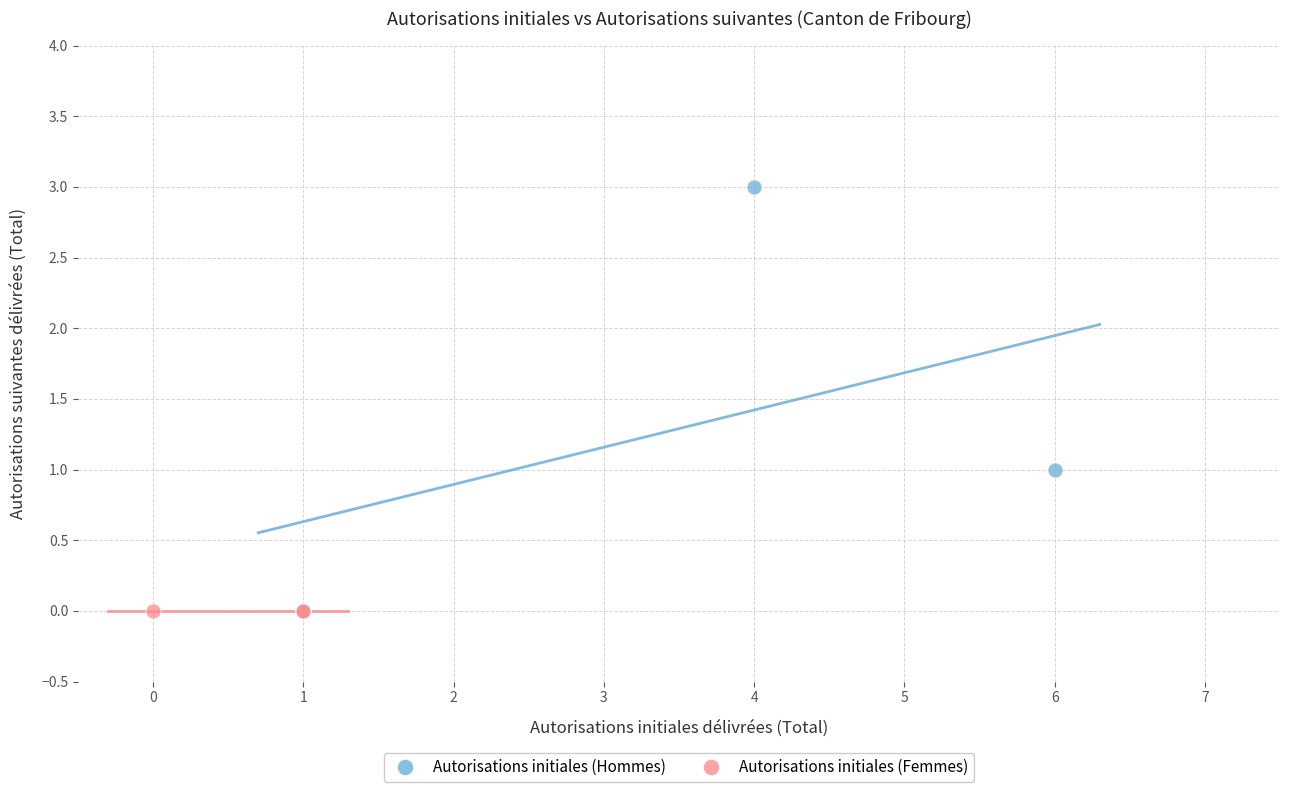

Which series contains the highest Y value?

Autorisations initiales (Hommes)